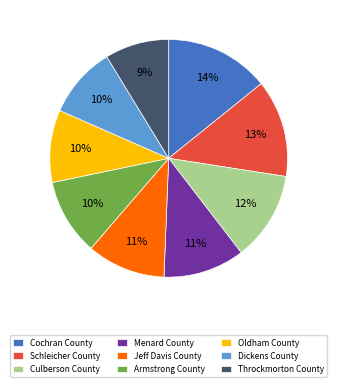

Count the number of slices in the pie.

9